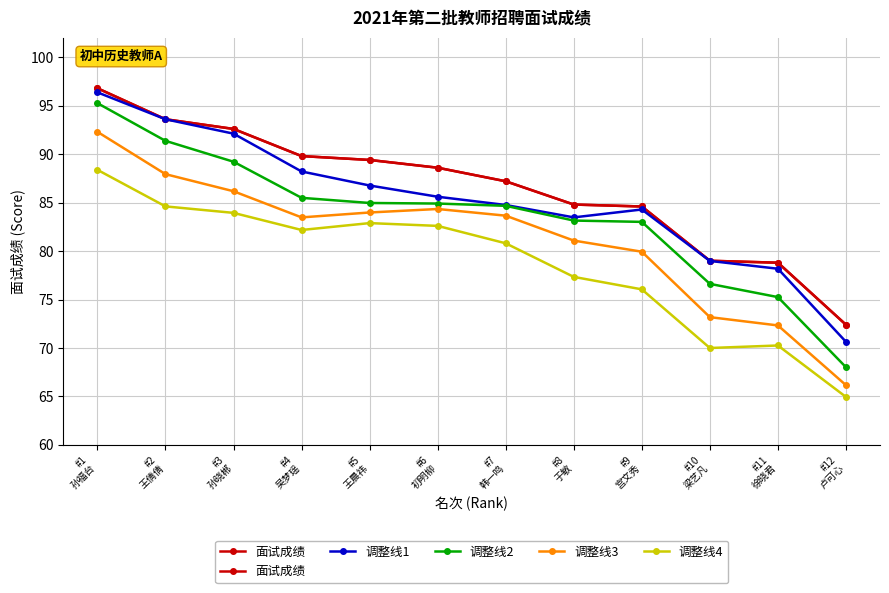

At which label is 调整线1 closest to 83?

#8
于敏